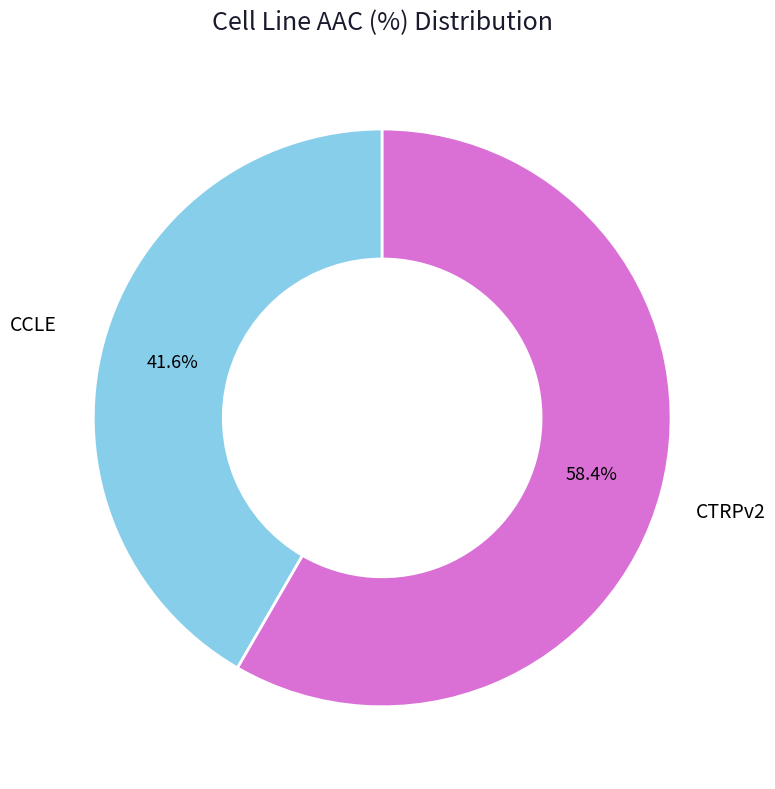

Which slice represents more than half of the pie?

CTRPv2